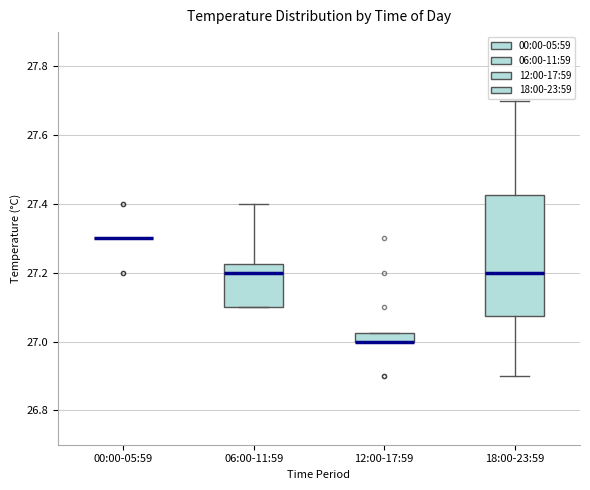

Which box is the tallest, from its lower edge to its upper edge?

18:00-23:59